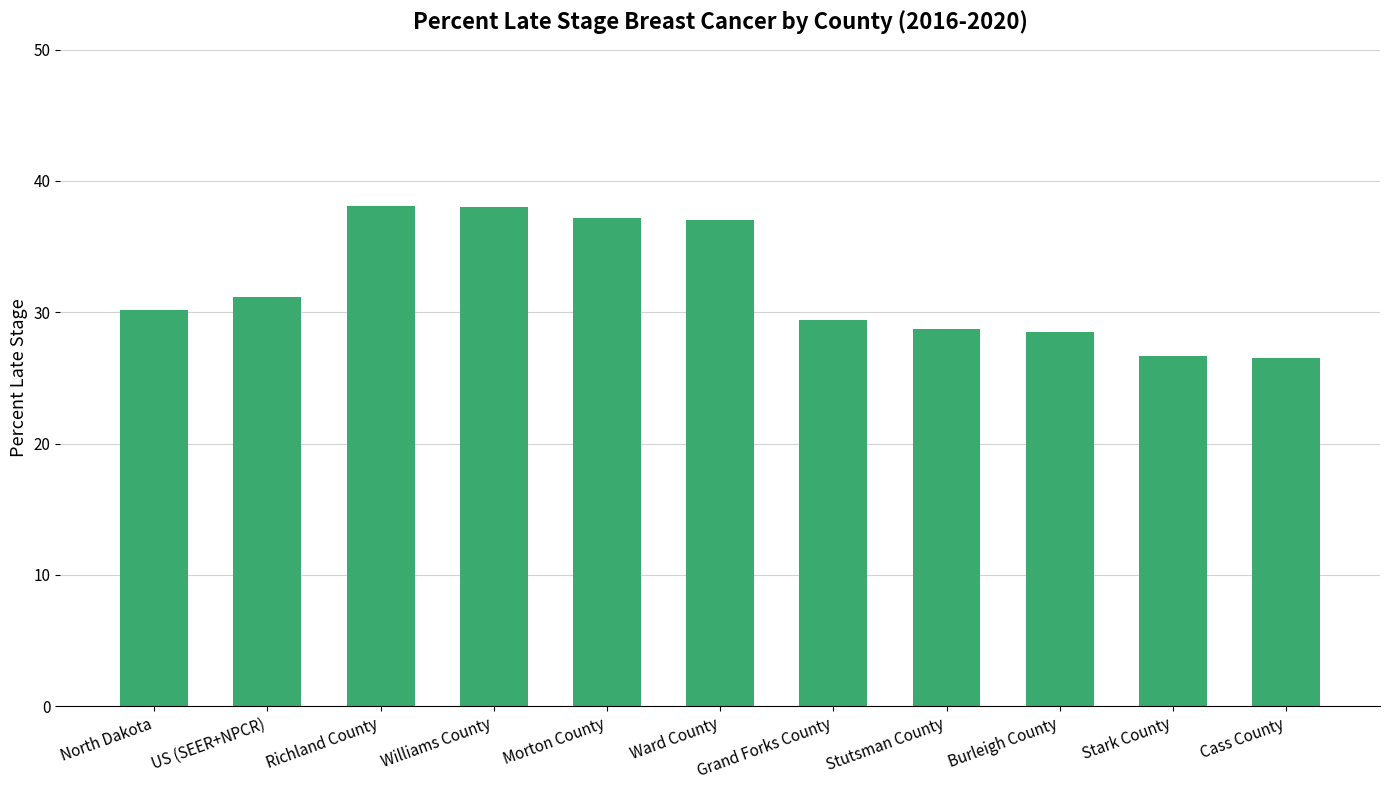

How many bars are there in total?

11